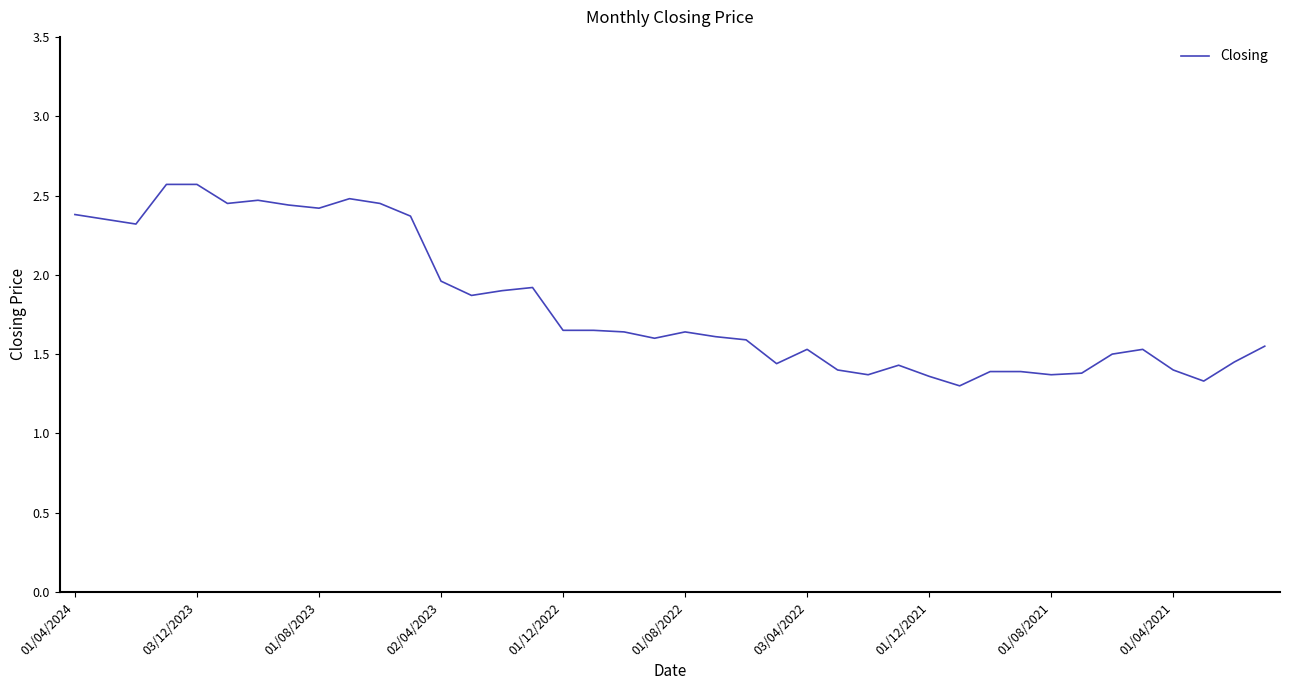

What is the minimum value shown in the chart?

1.3